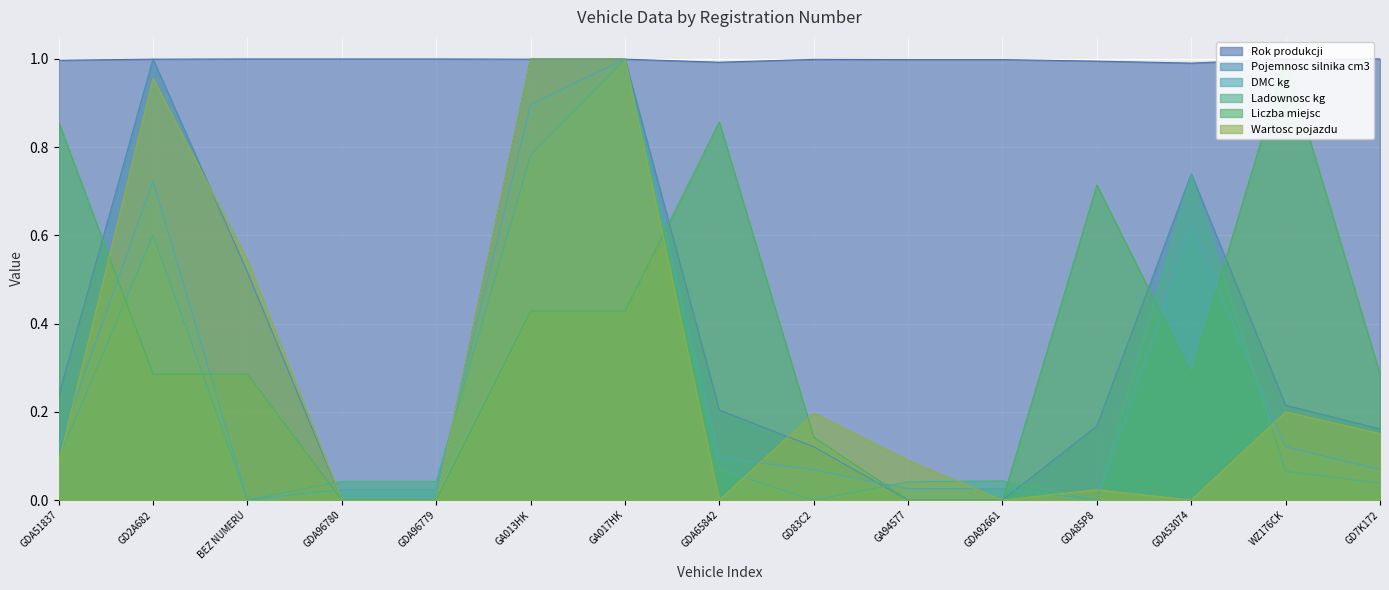

Reading left to right, what are all the values shown in this chart?

Rok produkcji: 1.0	1.0	1.0	1.0	1.0	1.0	1.0	1.0	1.0	1.0	1.0	1.0	1.0	1.0	1.0
Pojemnosc silnika cm3: 0.2	1.0	0.5	0.0	0.0	1.0	1.0	0.2	0.1	0.0	0.0	0.2	0.7	0.2	0.2
DMC kg: 0.1	0.7	0.0	0.0	0.0	0.9	1.0	0.1	0.1	0.0	0.0	0.0	0.6	0.1	0.1
Ladownosc kg: 0.1	0.6	0.0	0.0	0.0	0.8	1.0	0.1	0.0	0.0	0.0	0.0	0.7	0.1	0.0
Liczba miejsc: 0.9	0.3	0.3	0.0	0.0	0.4	0.4	0.9	0.1	0.0	0.0	0.7	0.3	1.0	0.3
Wartosc pojazdu: 0.1	1.0	0.5	0.0	0.0	1.0	1.0	0.0	0.2	0.1	0.0	0.0	0.0	0.2	0.2